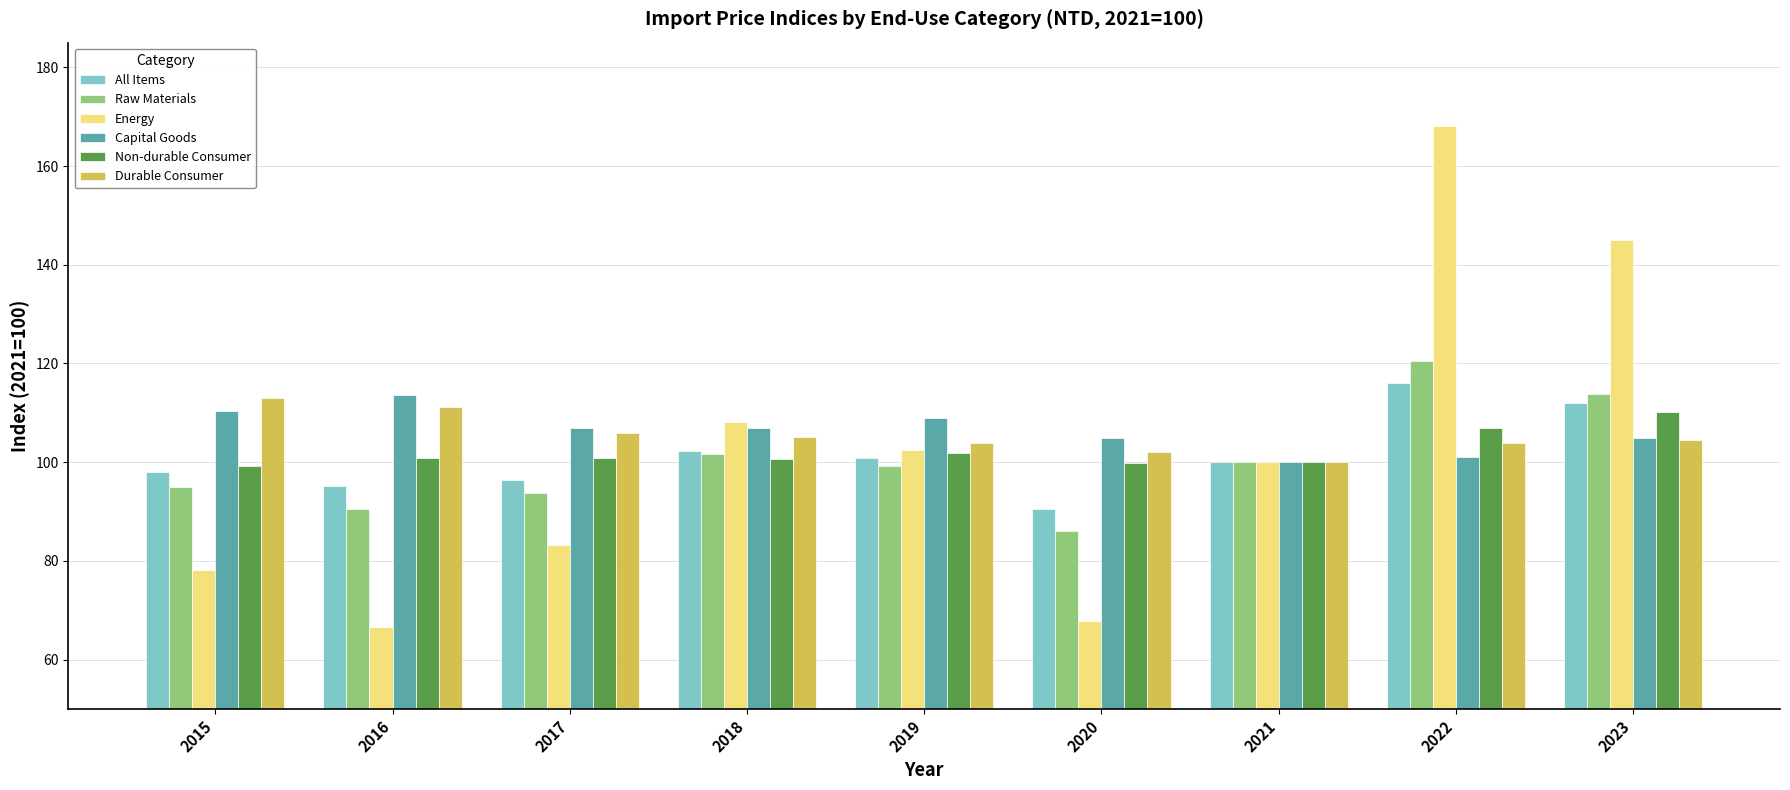

What is the total value across all series at 2022?

716.6